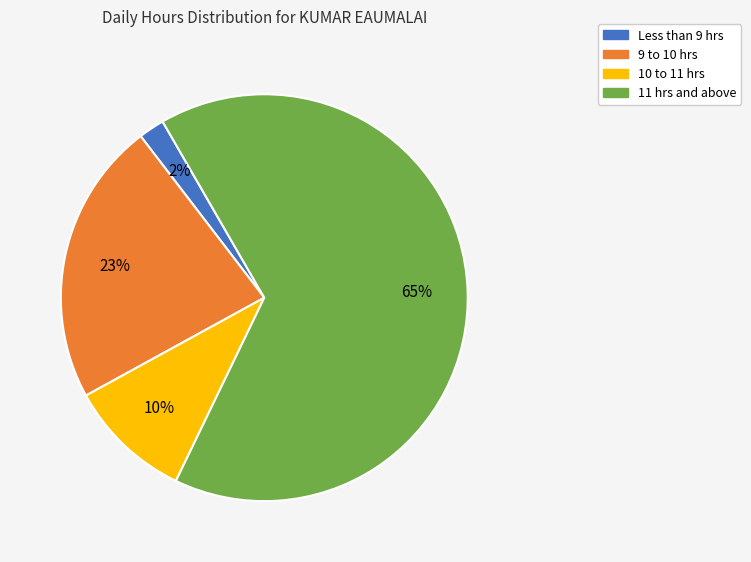

Is there a majority slice in this chart?

Yes